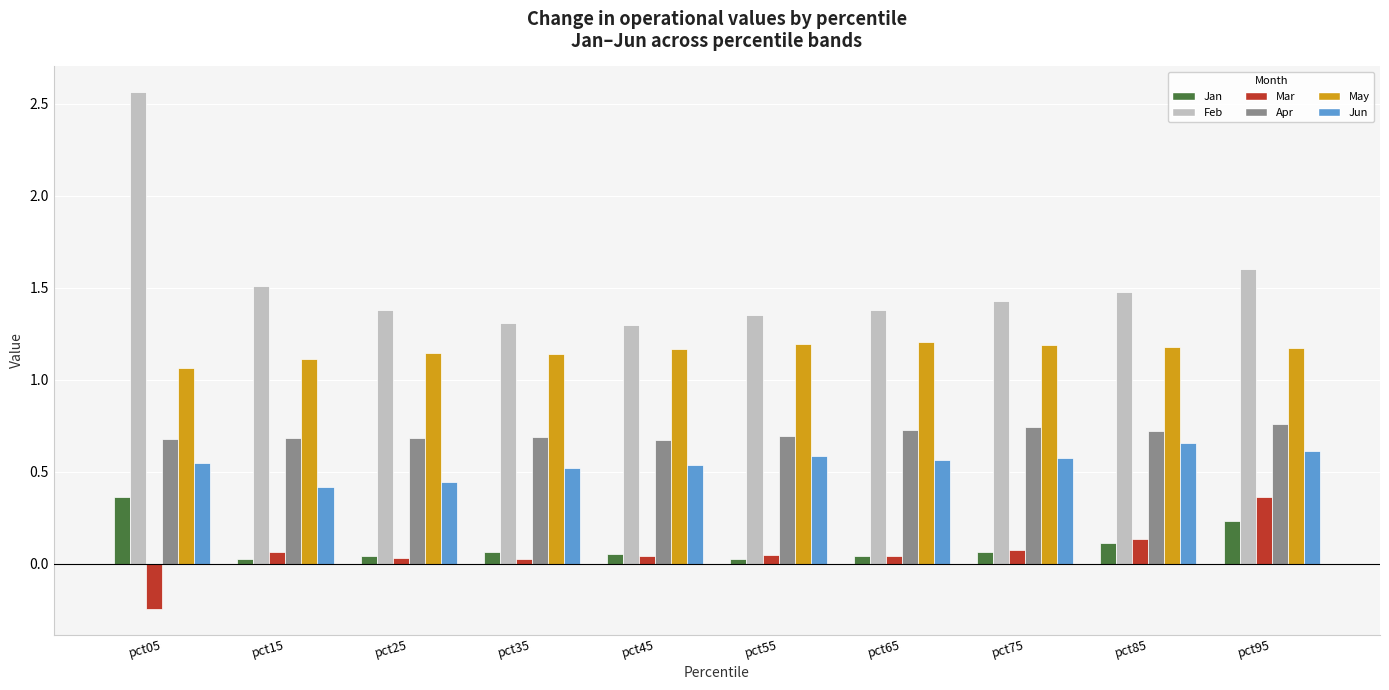

Is the value of Feb at pct15 greater than the value of May at pct95?

Yes